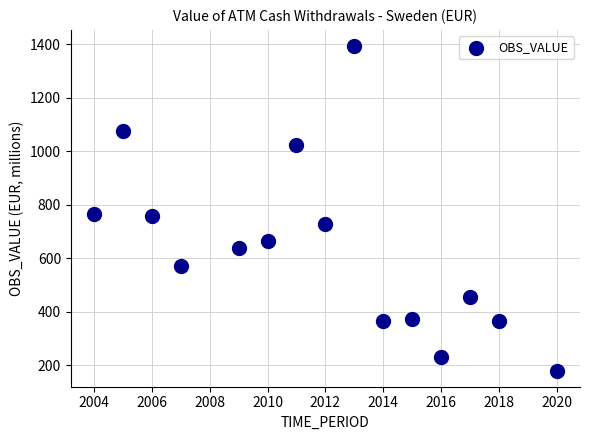

What is the range of Y values (max minus min)?

1213.4